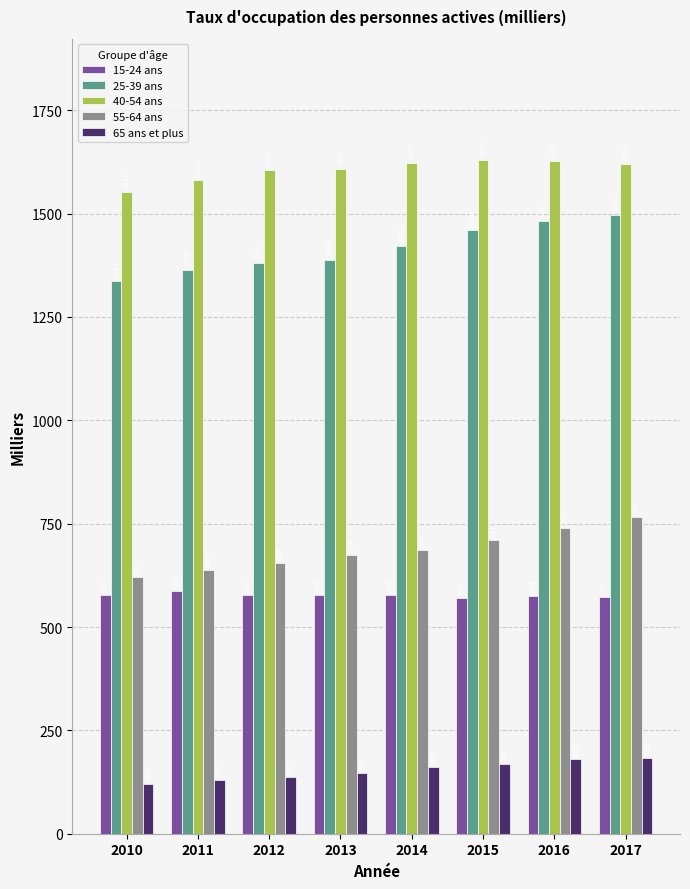

Is the value of 40-54 ans at 2014 greater than the value of 65 ans et plus at 2010?

Yes